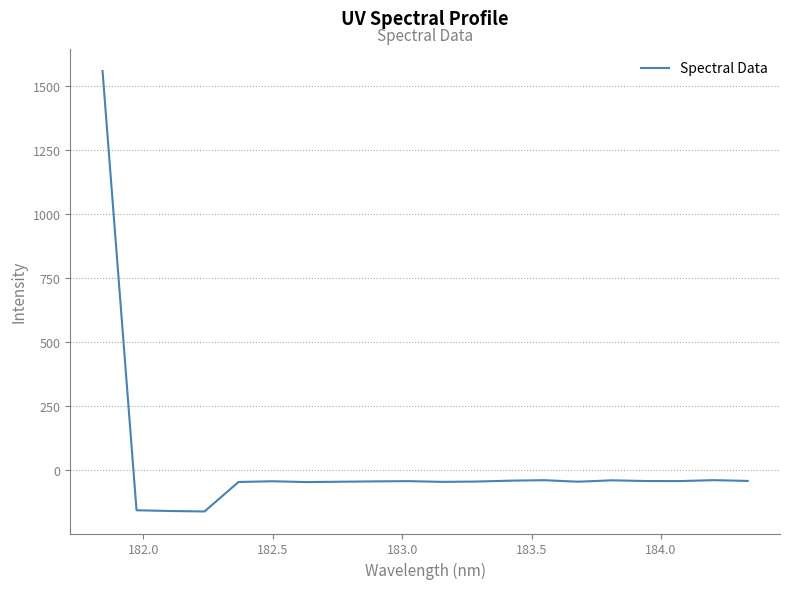

What is the minimum value shown in the chart?

-162.6